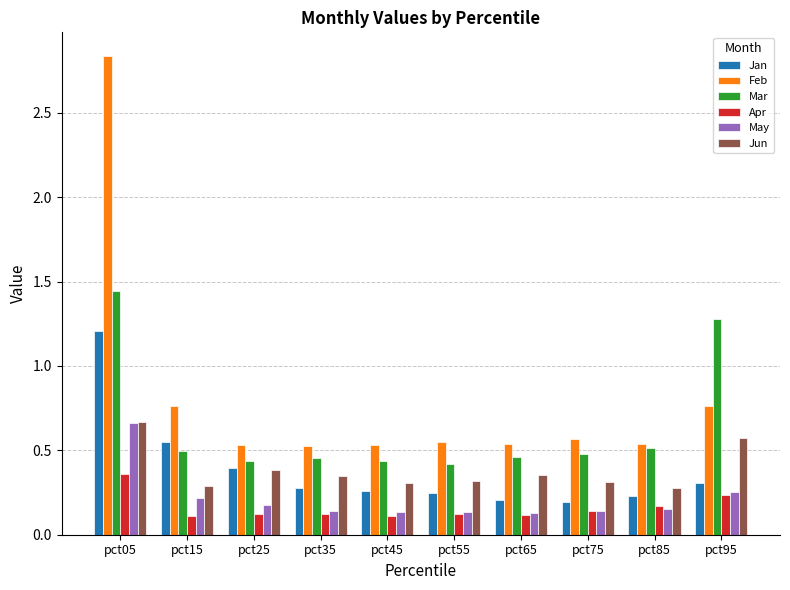

The Mar series shows 0.4 at pct25. True or false?

True